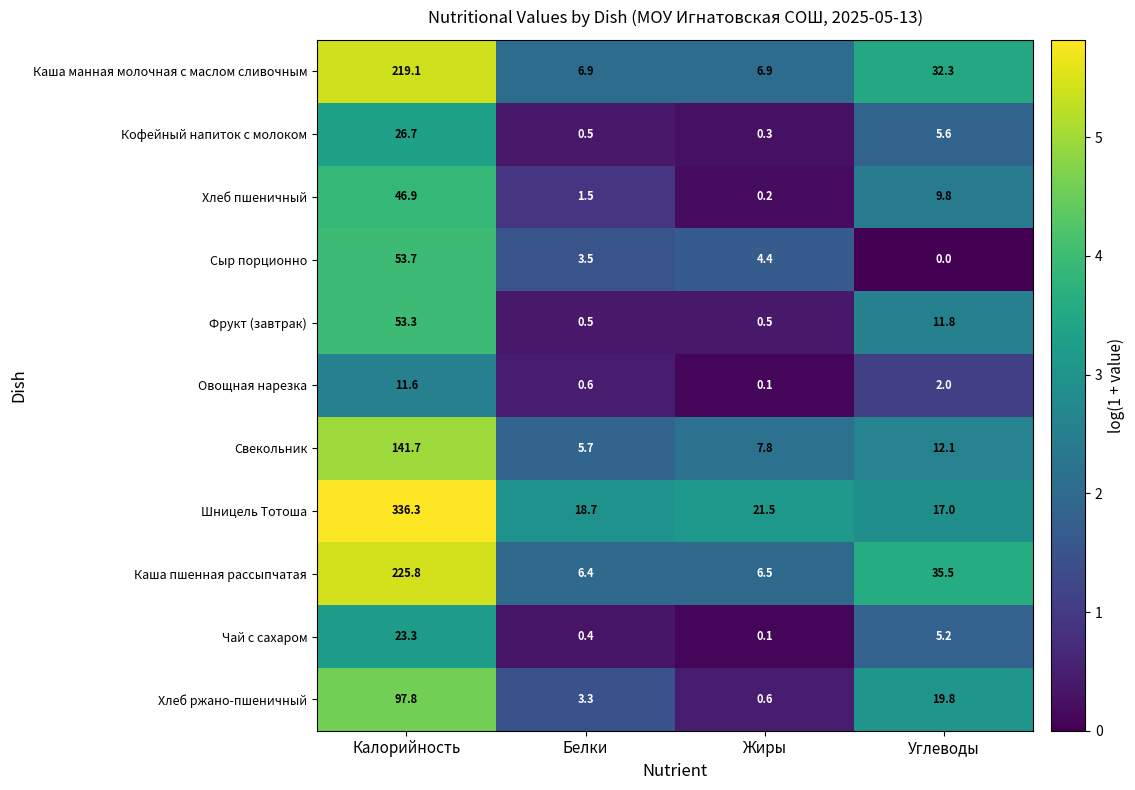

What is the average value of the Каша манная молочная с маслом сливочным series?

66.3